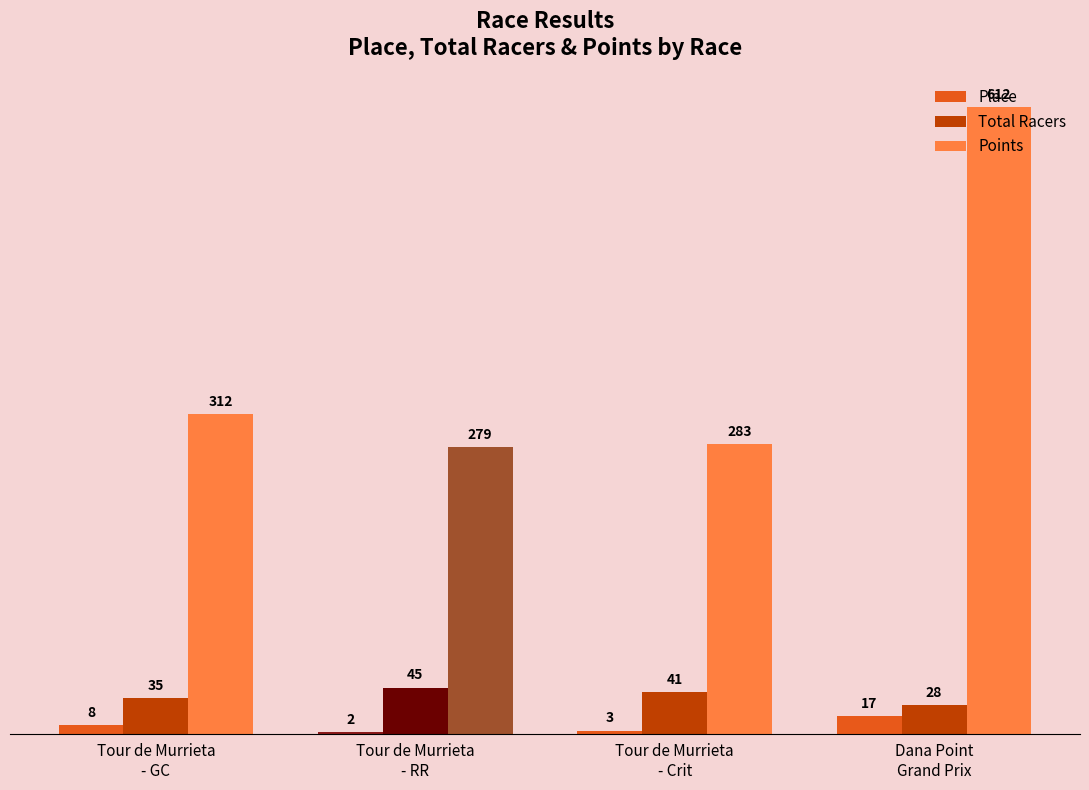

What is the spread (max minus min) of values at Dana Point
Grand Prix?

594.8